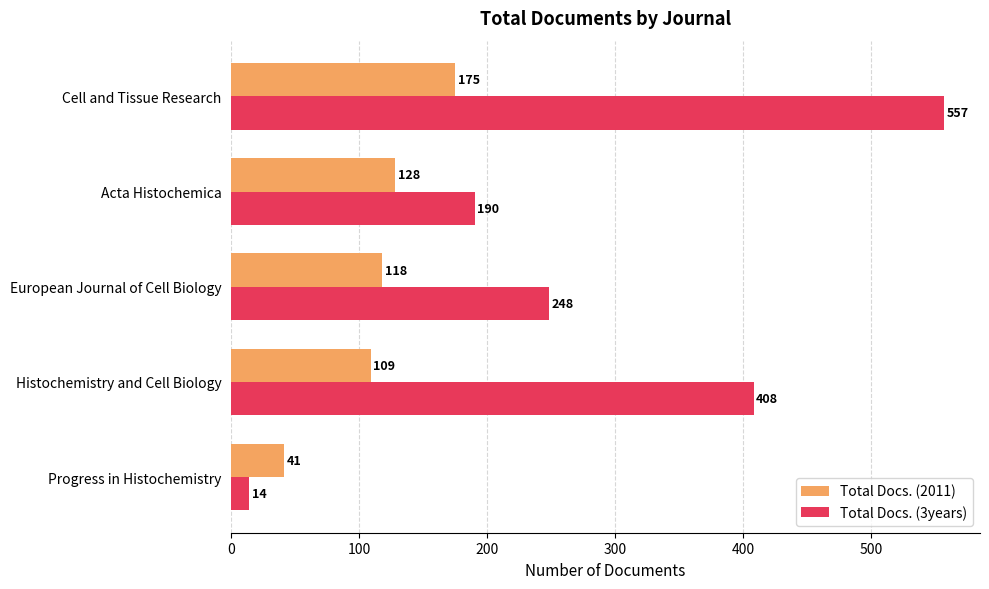

At which category does the chart reach its minimum across all series?

Progress in Histochemistry